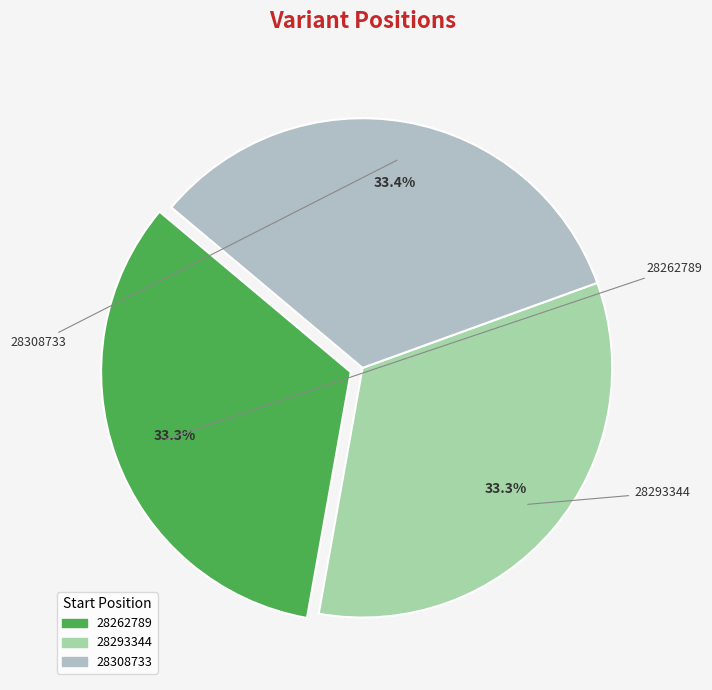

What is the ratio of the value at 28293344 to the value at 28308733?

1.0